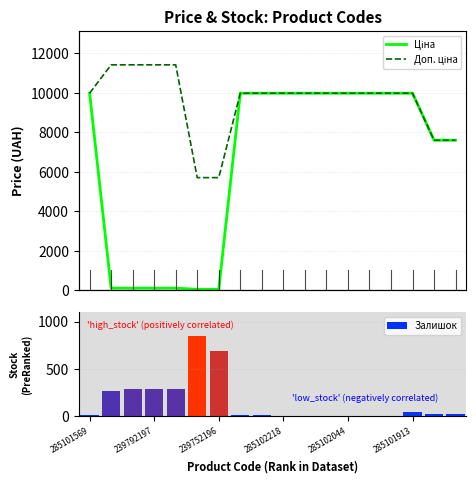

What is the value of the Доп. ціна bar at the 4th from the left?

11410.0